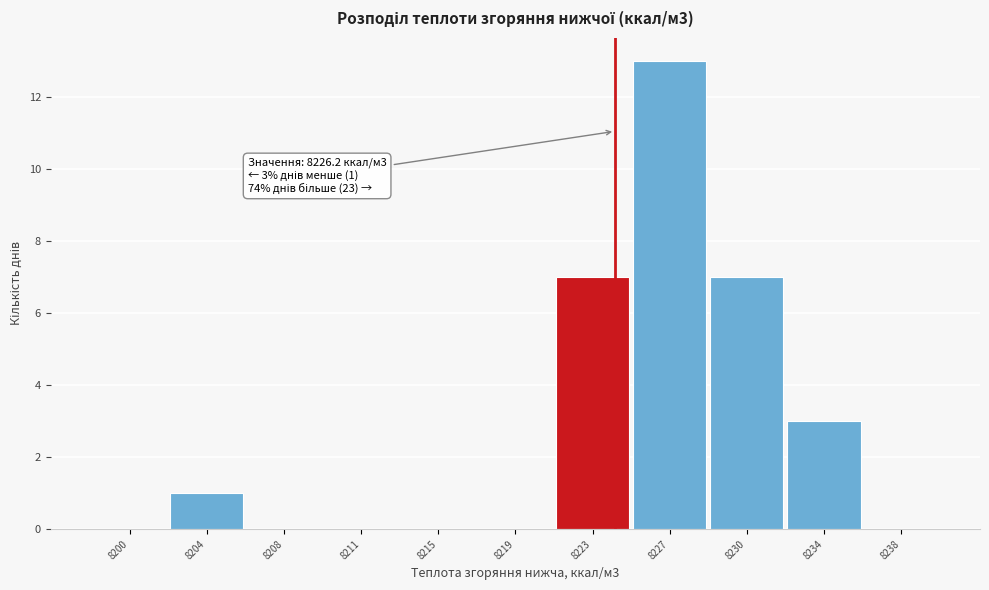

Reading left to right, list all the values displayed in this chart.

8200=0	8204=1	8208=0	8211=0	8215=0	8219=0	8223=7	8227=13	8230=7	8234=3	8238=0